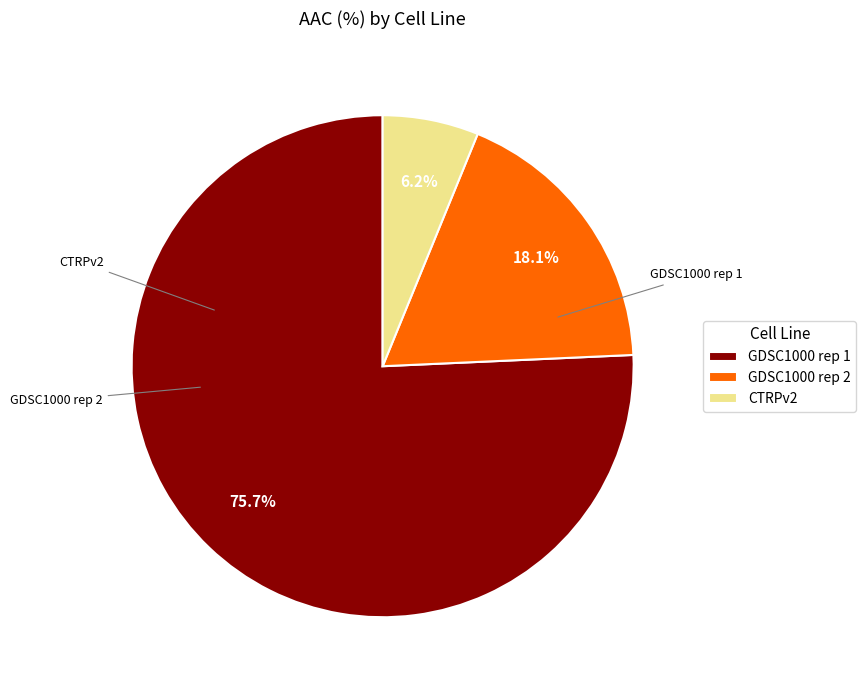

Is it true that GDSC1000 rep 1 is 76% of the pie?

True